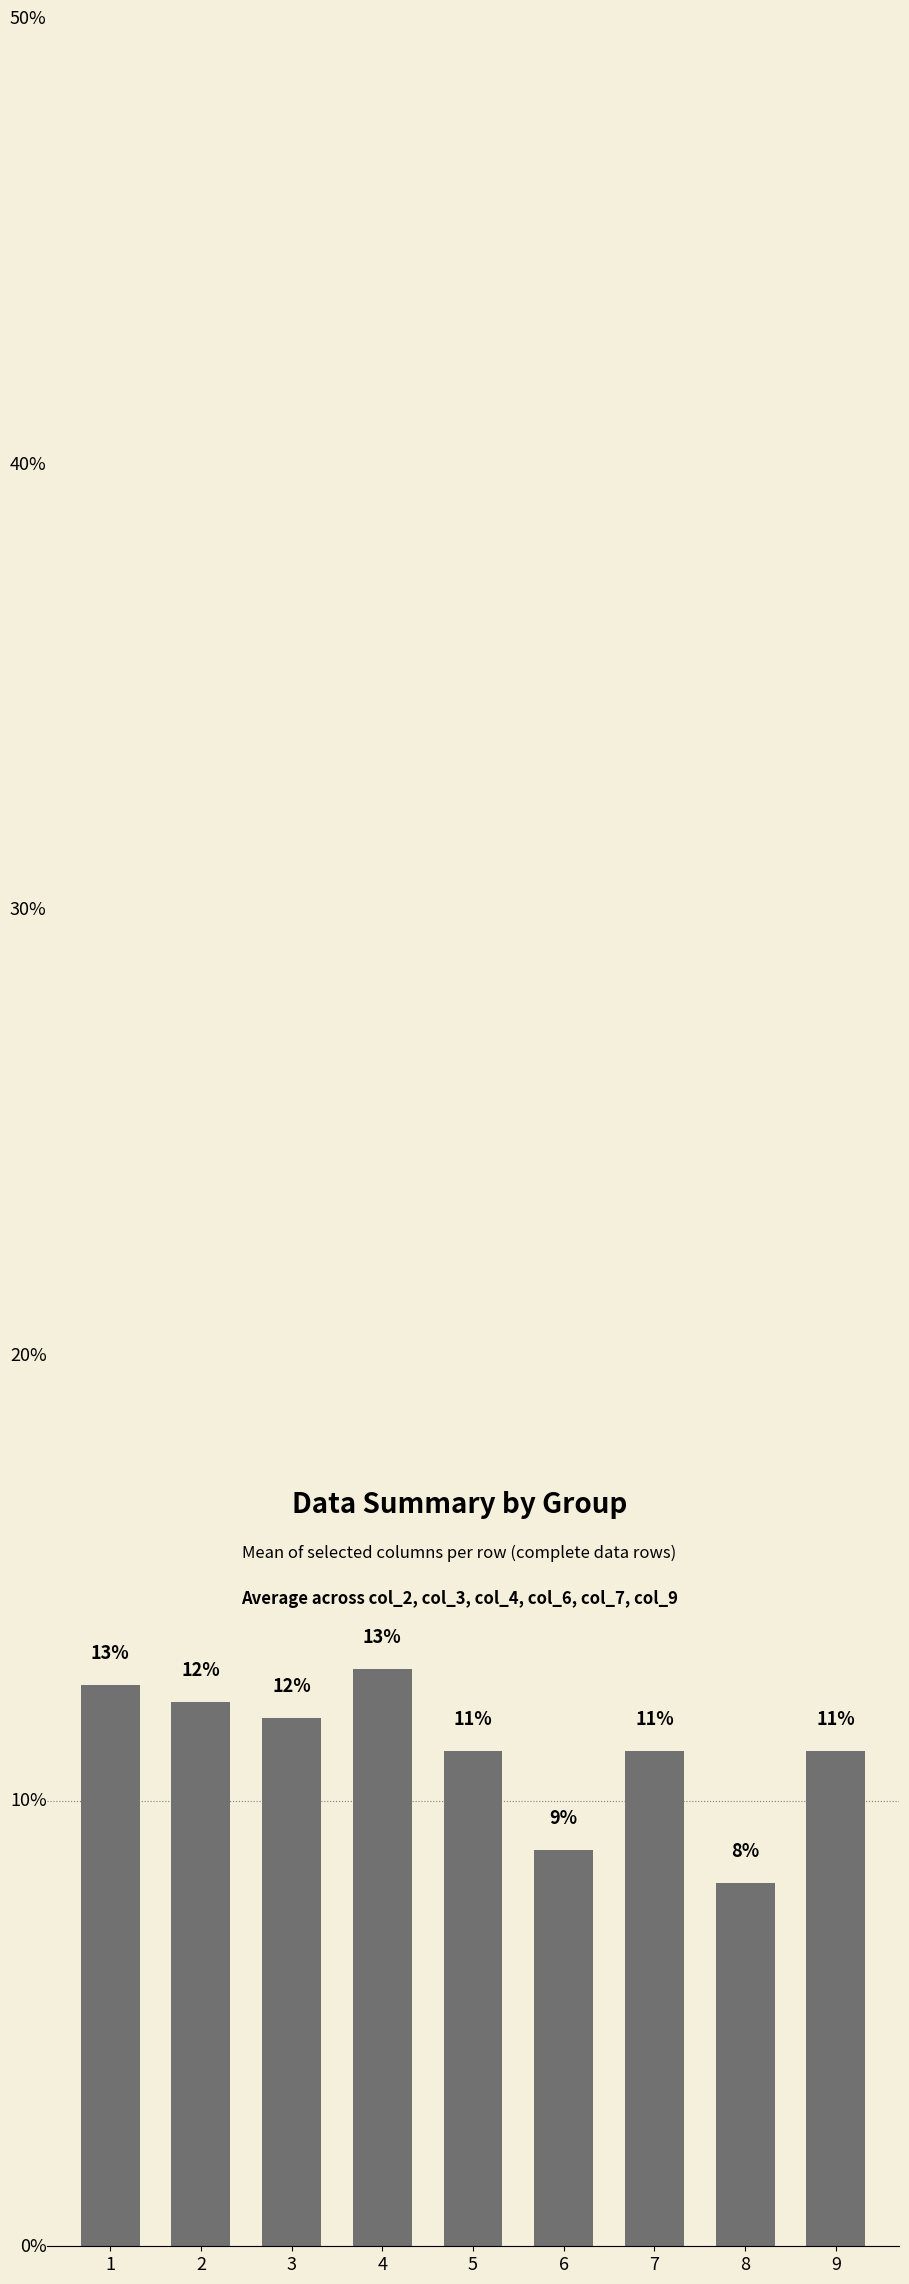

Reading right to left, extract all data points from this chart.

9=11.1	8=8.1	7=11.1	6=8.9	5=11.1	4=13.0	3=11.9	2=12.2	1=12.6